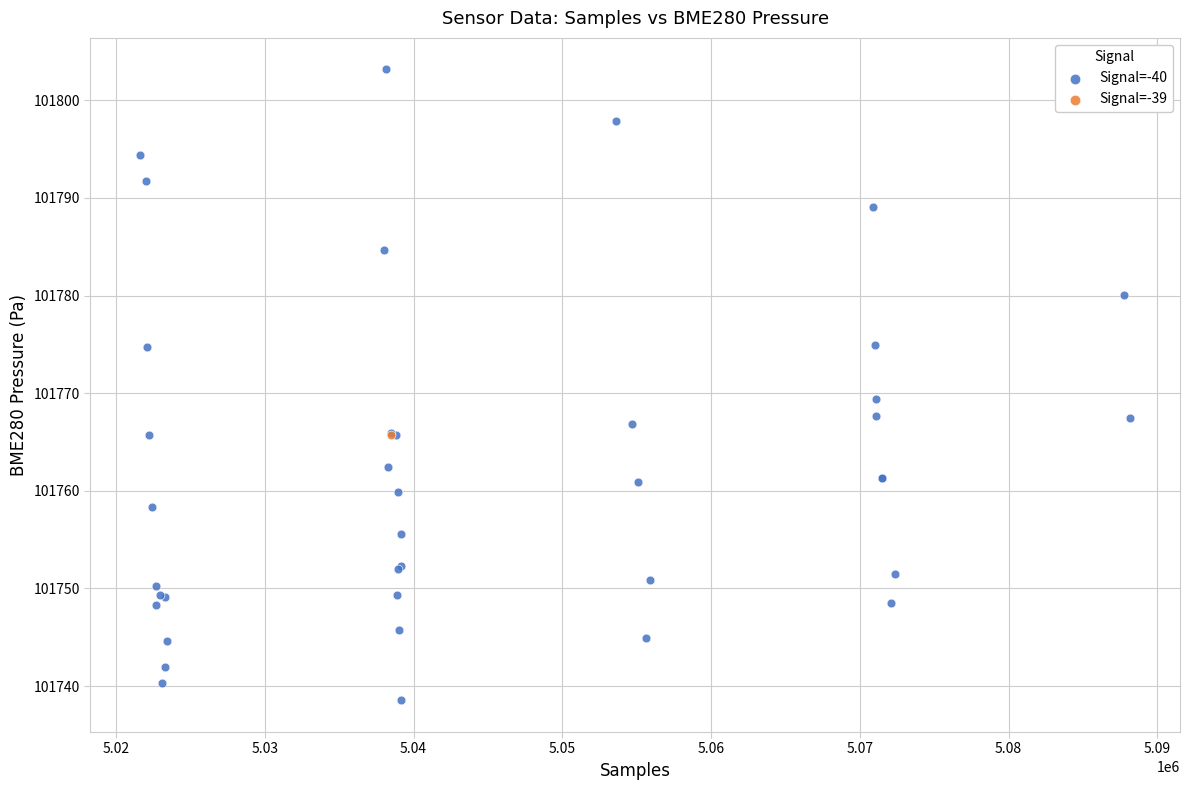

What are all the series names shown in the legend?

Signal=-40, Signal=-39